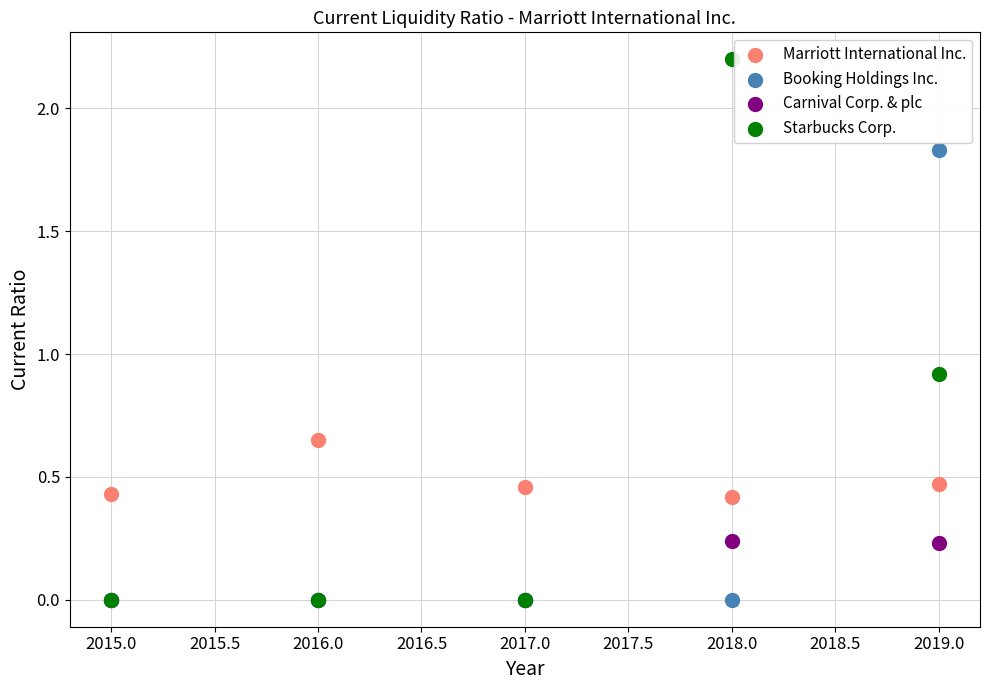

Across all series, what Y value is closest to 1?

0.9